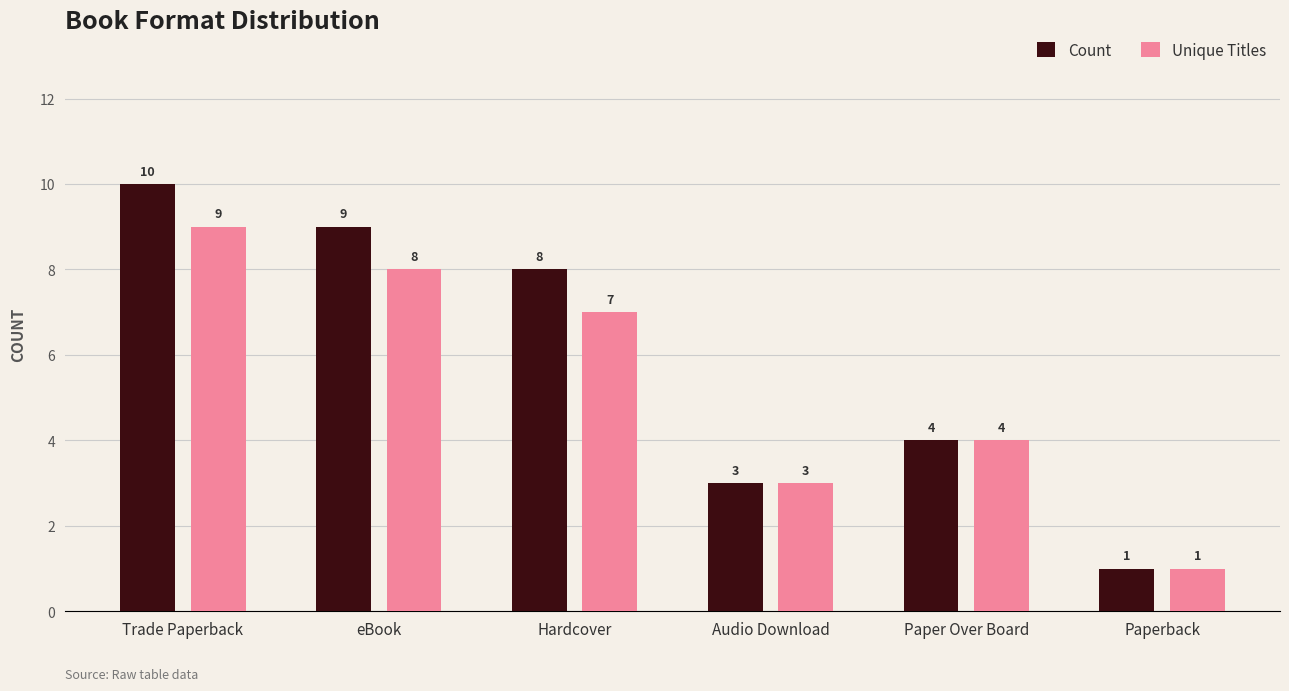

Which series has the largest total across all categories?

Count